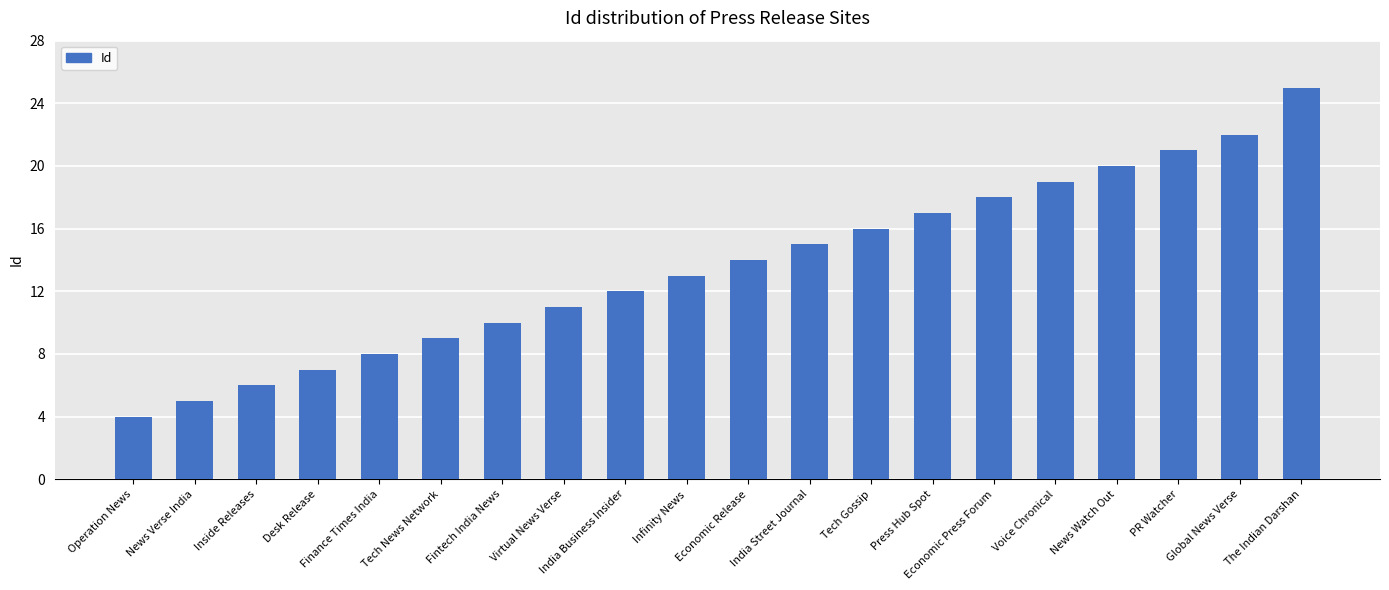

What position from the left is Finance Times India?

5